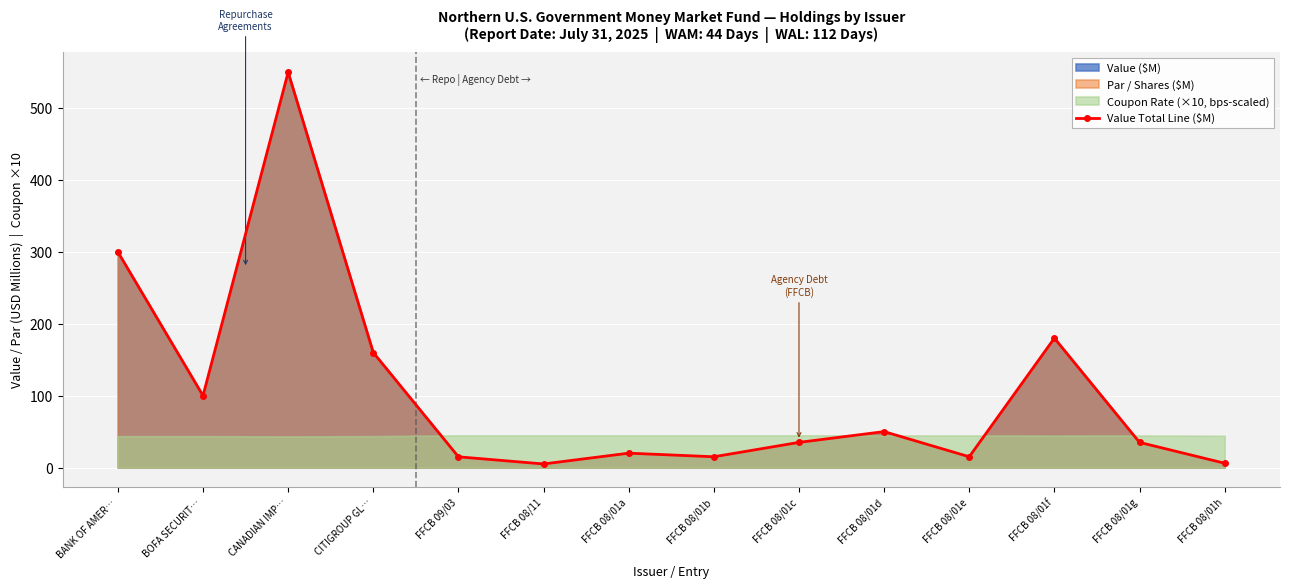

Rank the categories by value from highest to lowest.

CANADIAN IMP…, BANK OF AMER…, FFCB 08/01f, CITIGROUP GL…, BOFA SECURIT…, FFCB 08/01d, FFCB 08/01c, FFCB 08/01g, FFCB 08/01a, FFCB 08/01b, FFCB 08/01e, FFCB 09/03, FFCB 08/01h, FFCB 08/11